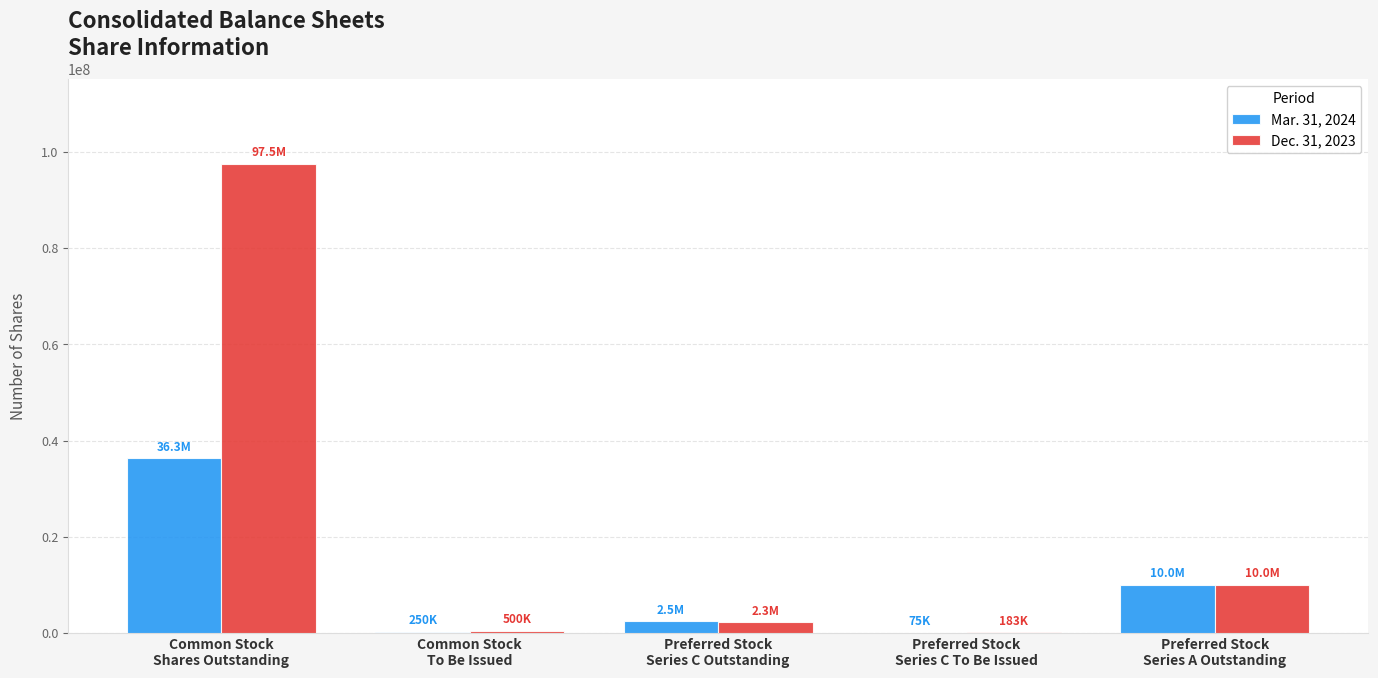

Which series has the largest total across all categories?

Dec. 31, 2023